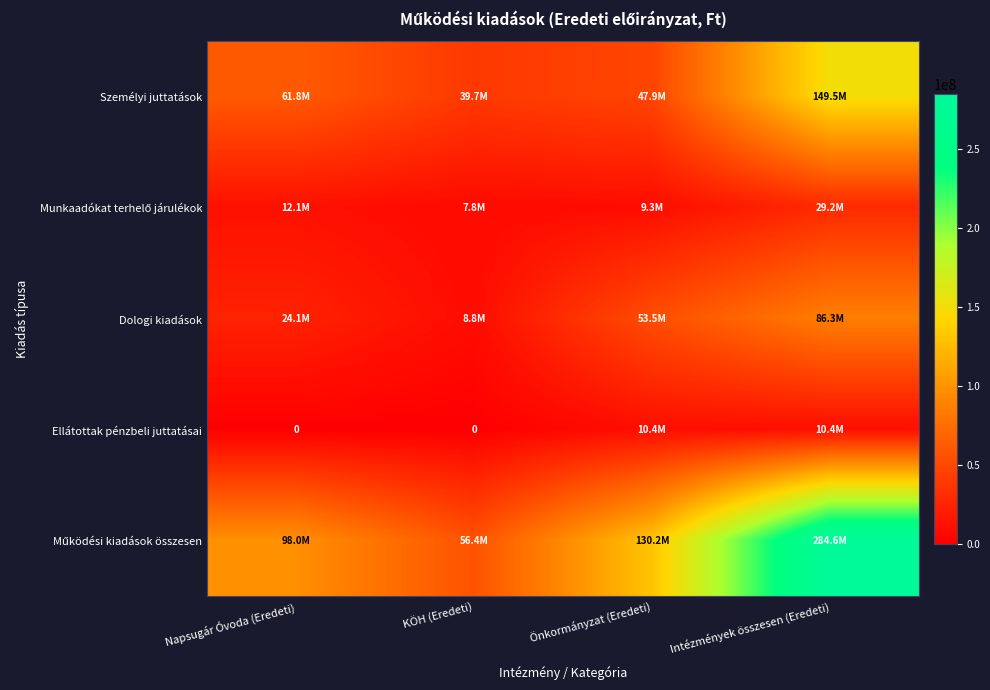

What value does the Dologi kiadások series have at KÖH (Eredeti), to the nearest 100?

8802500